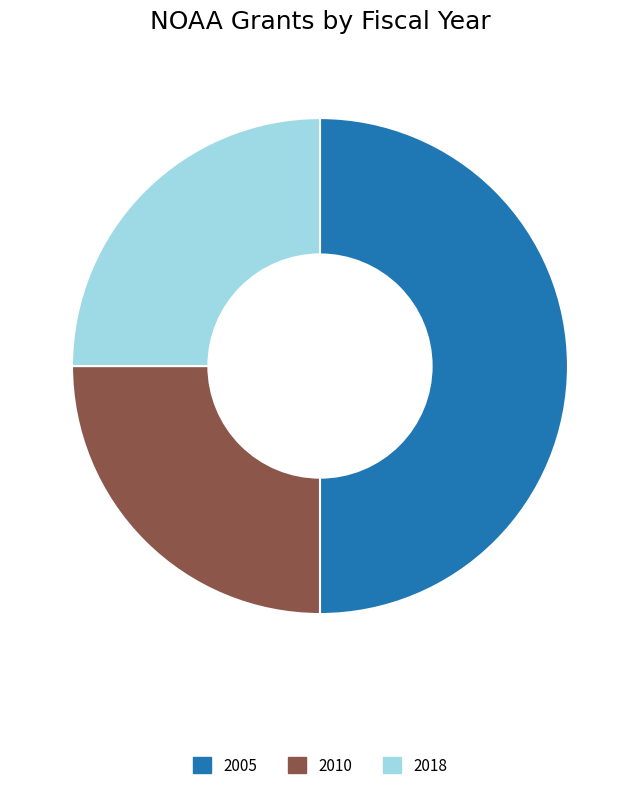

Count the number of slices in the pie.

3